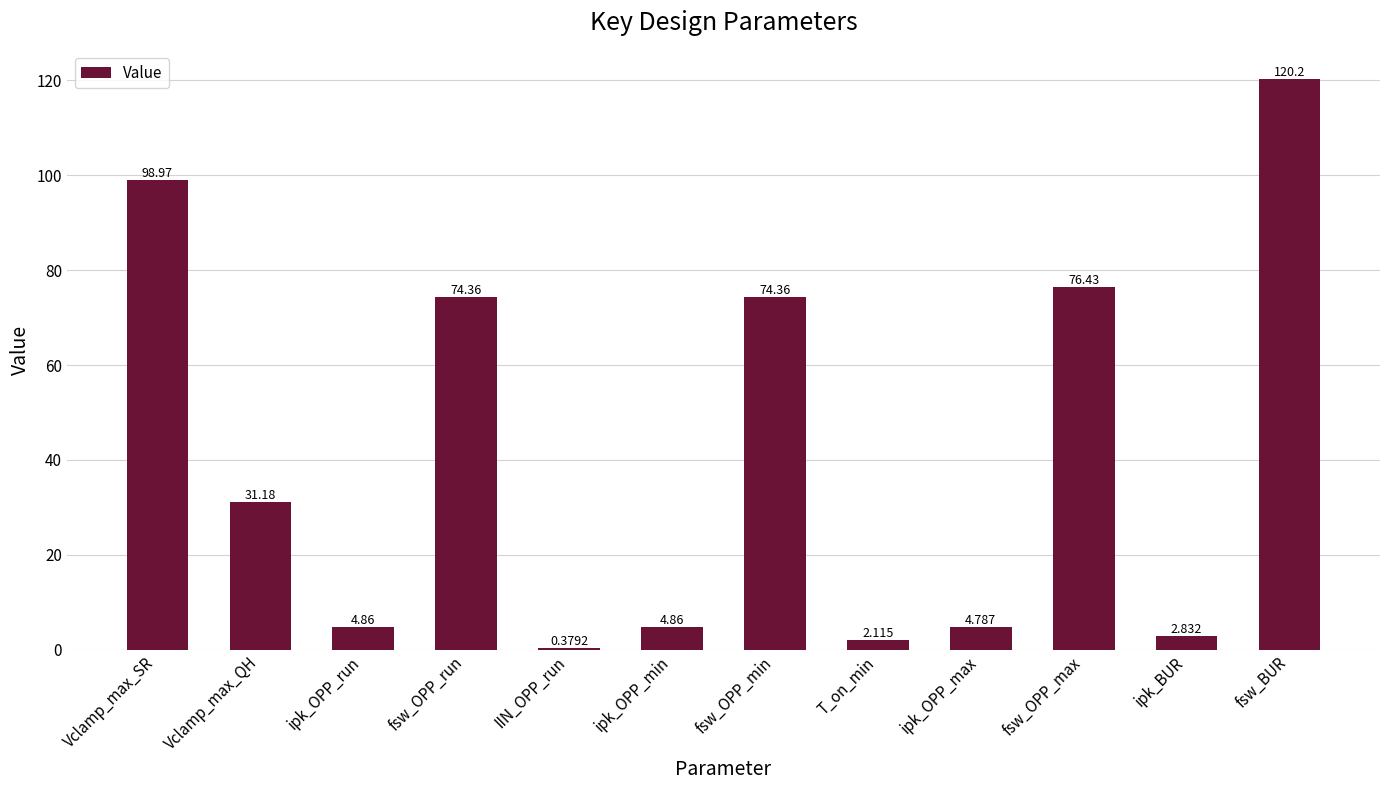

Which has a higher value, fsw_OPP_run or ipk_OPP_min?

fsw_OPP_run